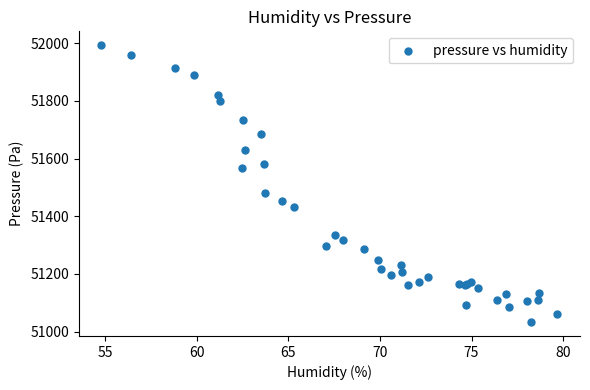

What Y value in the scatter plot is closest to 51512?

51479.5